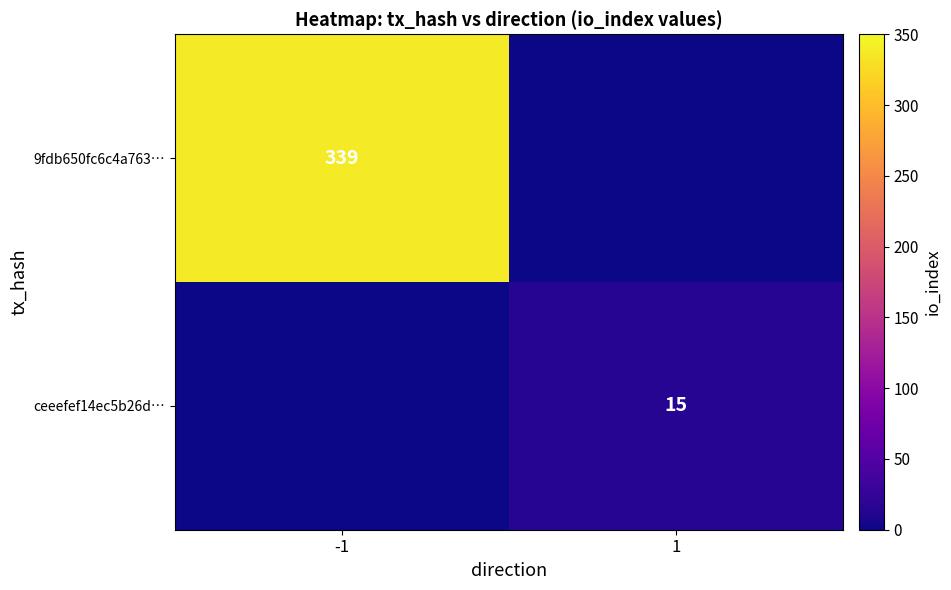

The ceeefef14ec5b26d… series shows 15 at 1. True or false?

True